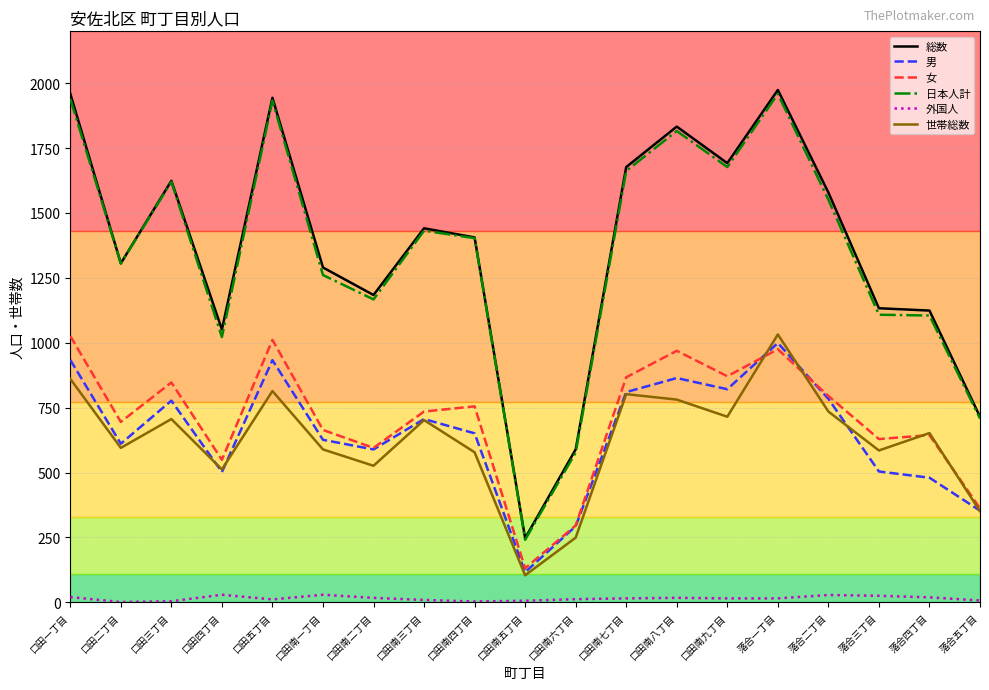

What is the lowest value of the 日本人計 series?

241